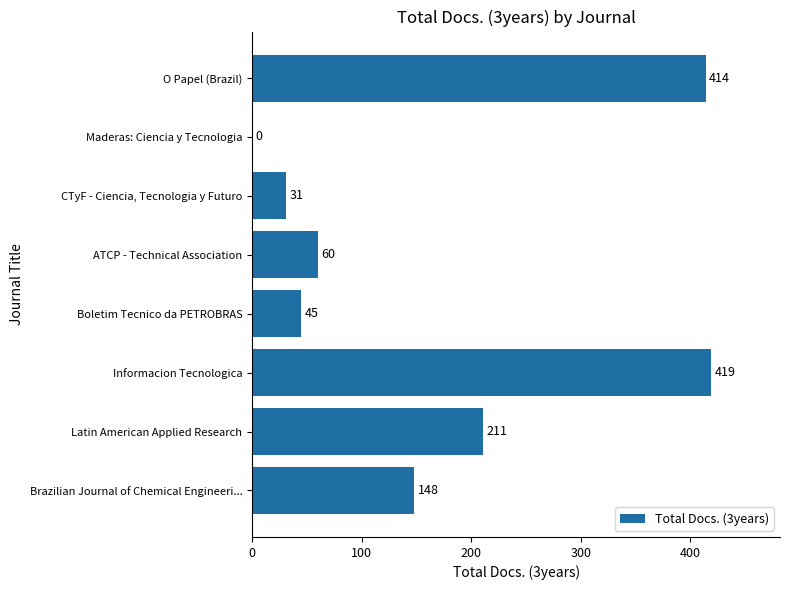

What is the sum of the values at Informacion Tecnologica and CTyF - Ciencia, Tecnologia y Futuro?

450